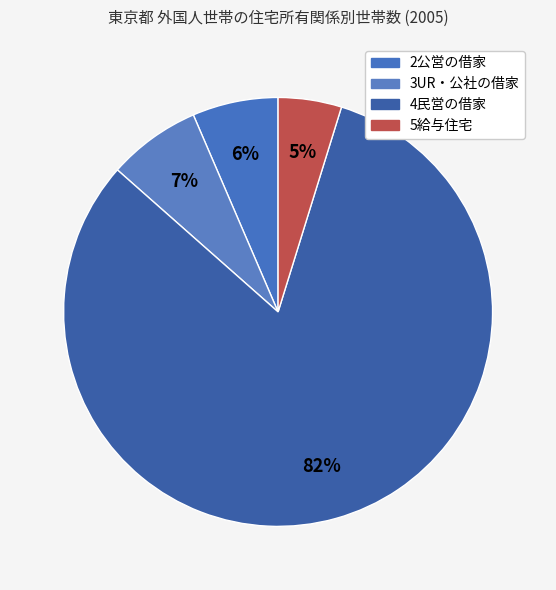

To the nearest percent, what is the average slice percentage?

25%